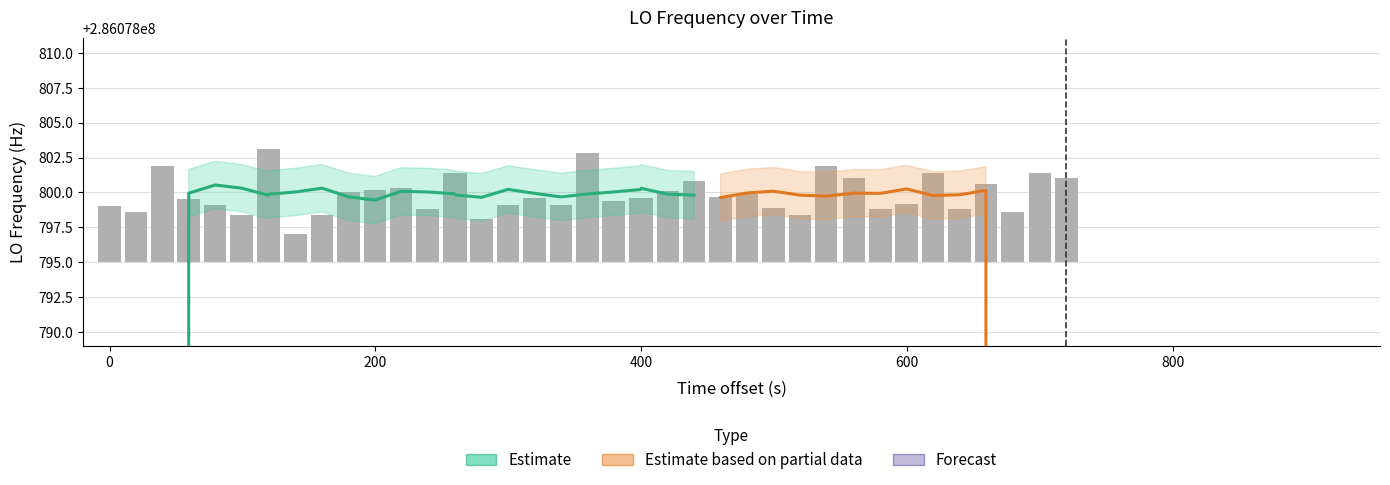

What is the difference between the second highest and minimum values?

6.1